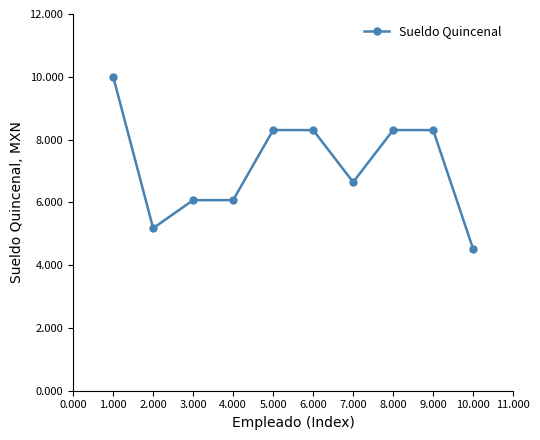

Does the chart have visible grid lines?

No